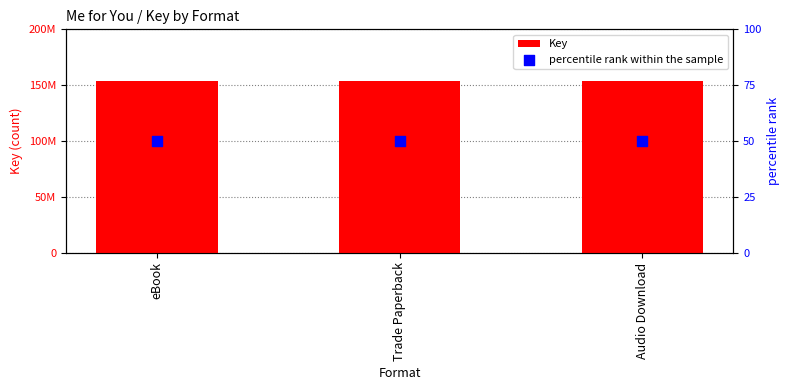

Which series has the largest total across all categories?

Key